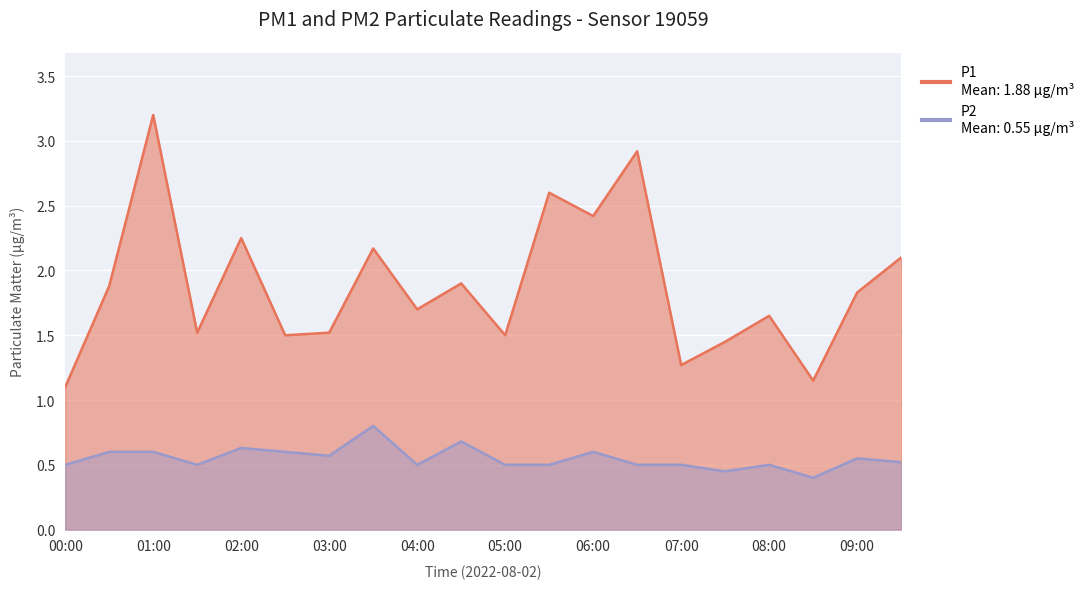

Rank the series at 00:00 from lowest to highest value.

P2, P1